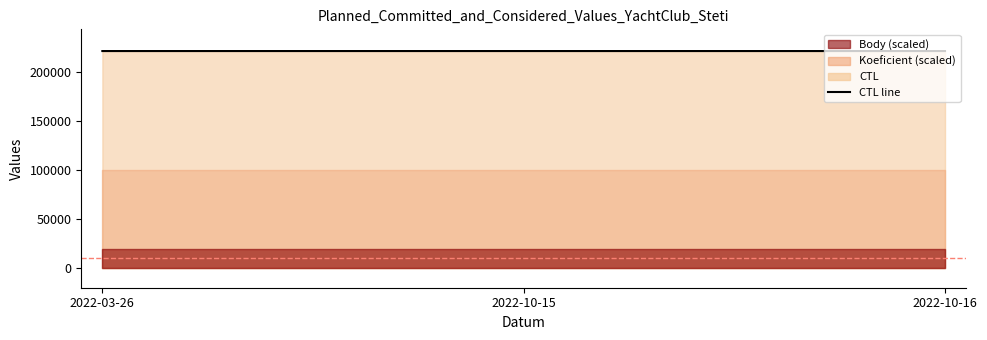

Reading left to right, transcribe all the data shown in this chart.

2022-03-26=221632	2022-10-15=221629	2022-10-16=221630